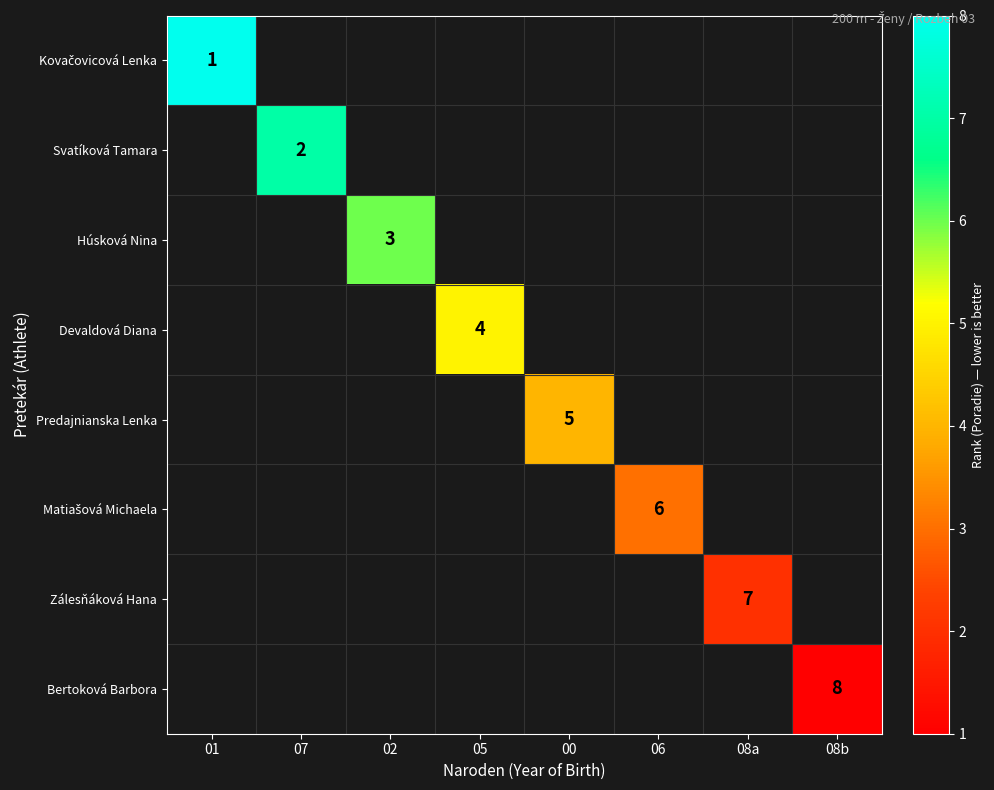

How many distinct data groups are displayed?

8